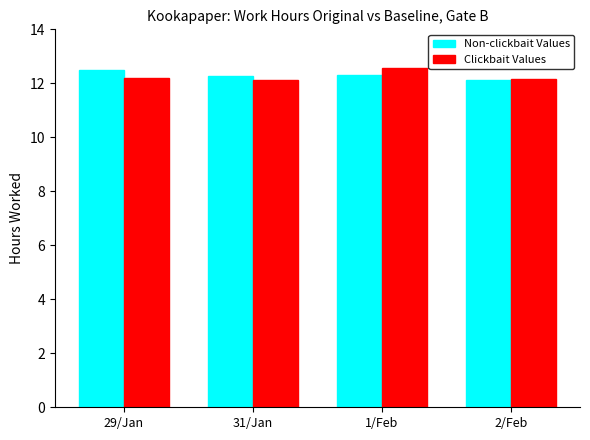

What are all the series names shown in the legend?

Non-clickbait Values, Clickbait Values